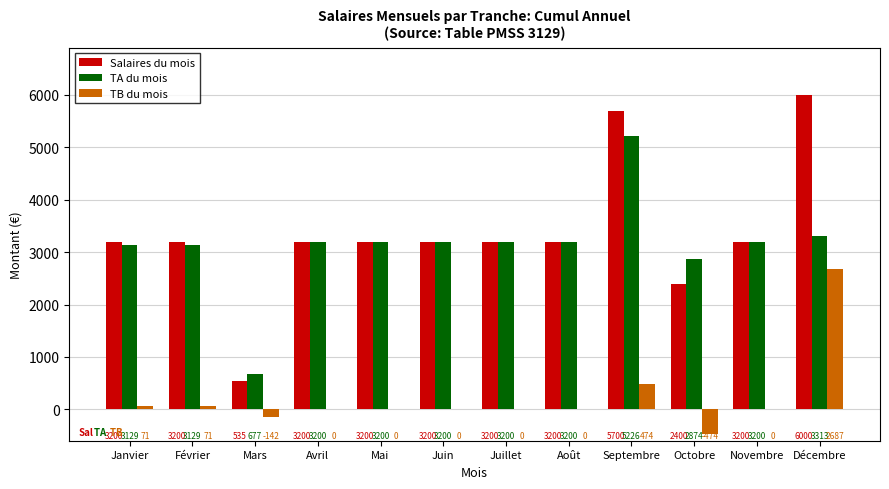

True or false: TB du mois has a value of 1685 at Avril.

False